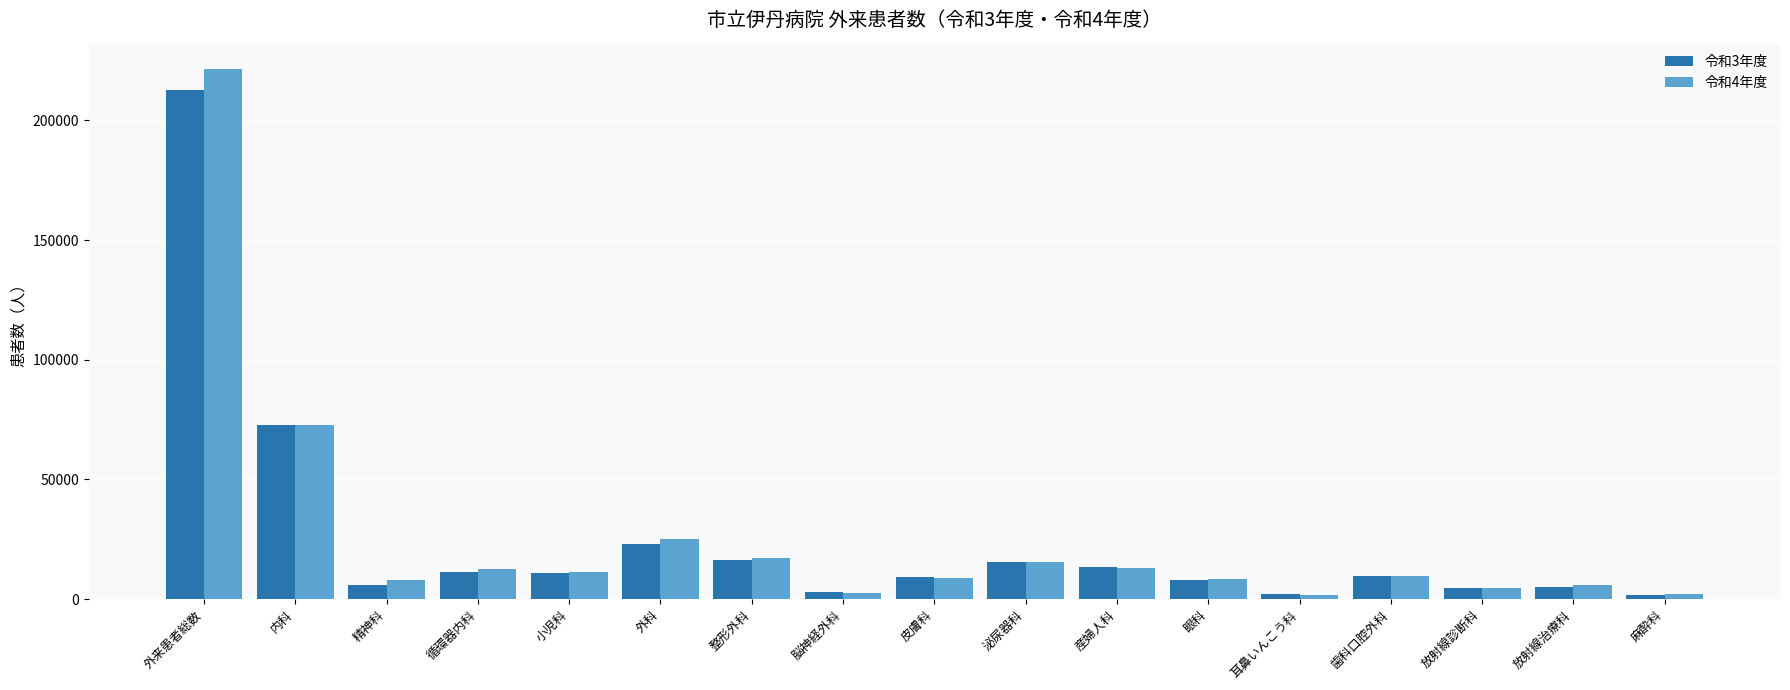

What is the greatest value displayed?

221358